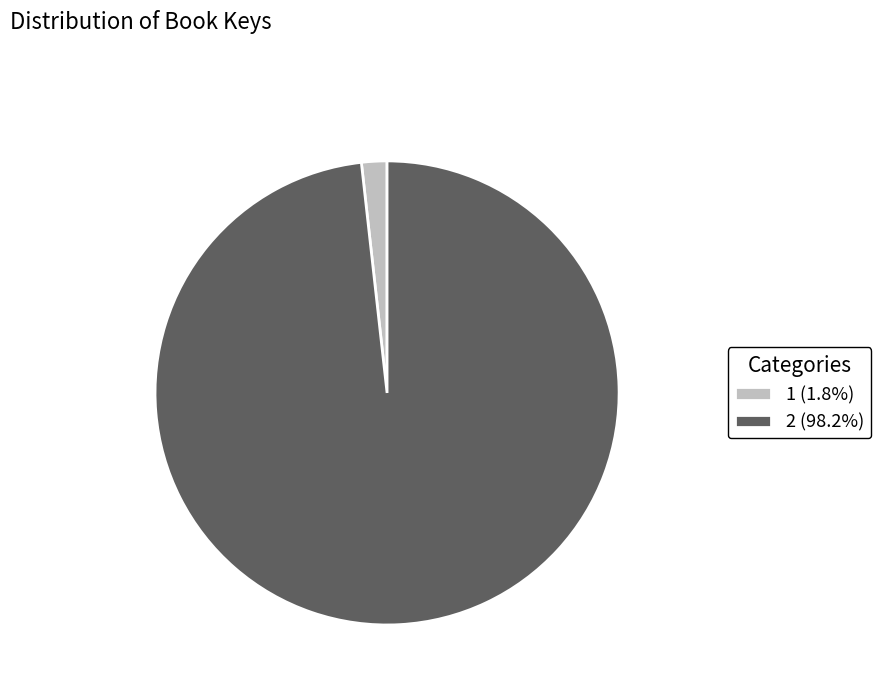

Is there any slice that represents more than half of the pie?

Yes